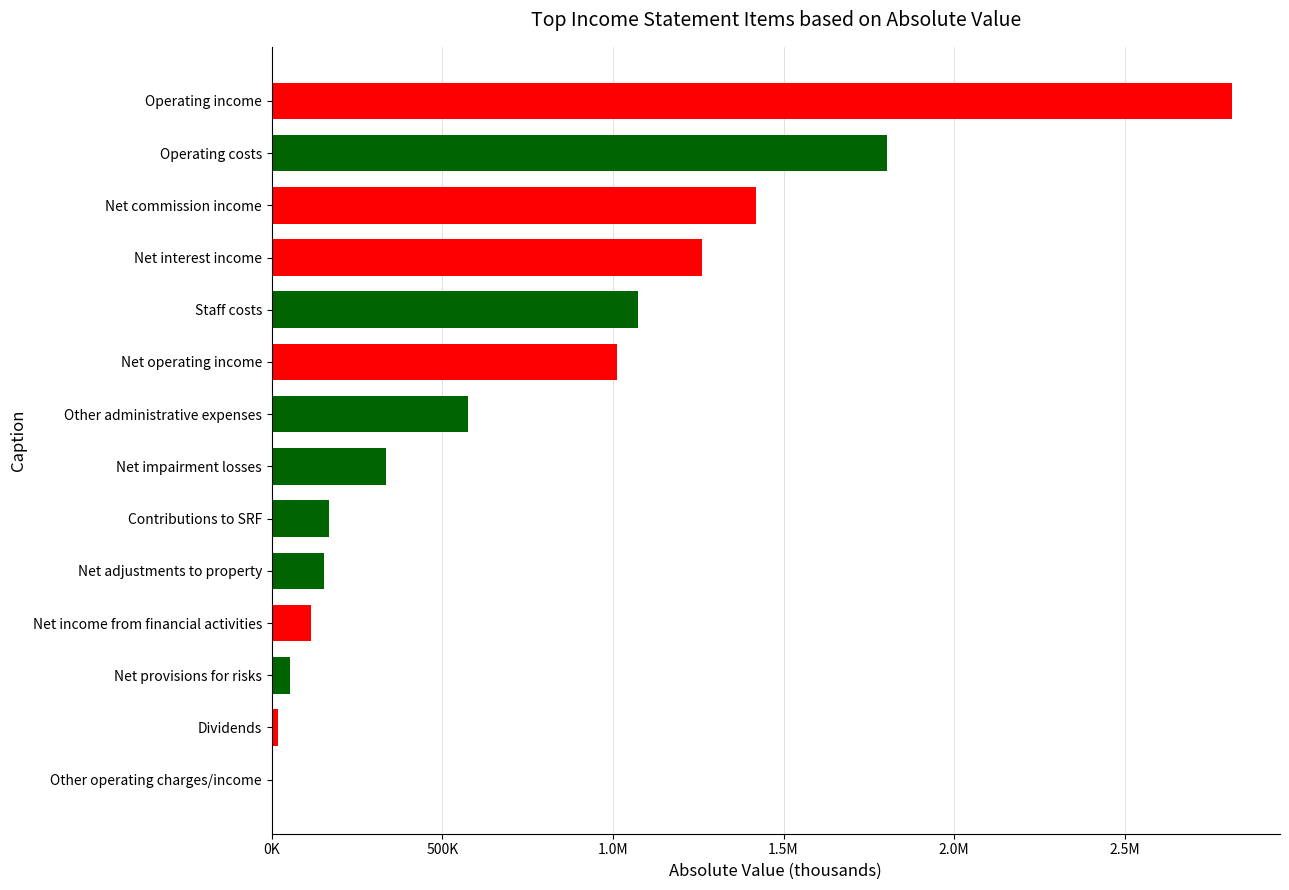

What is the sum of all values?

2478157